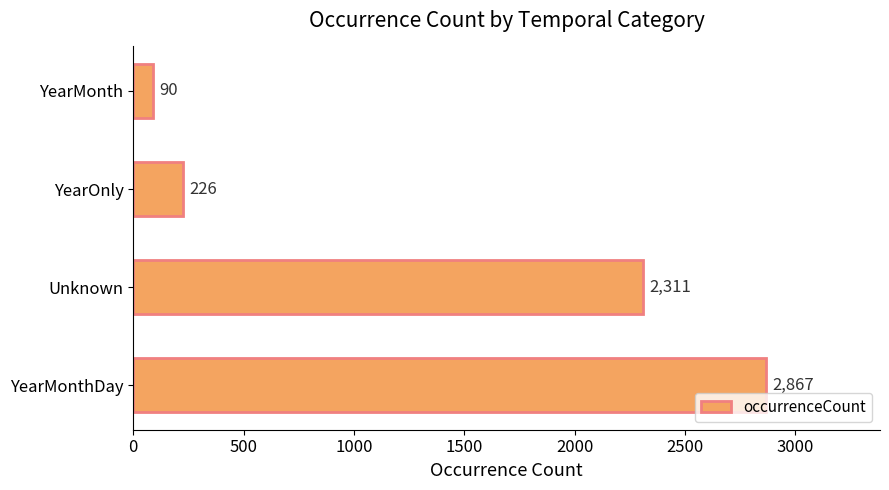

What is the difference between the maximum and second lowest values?

2641